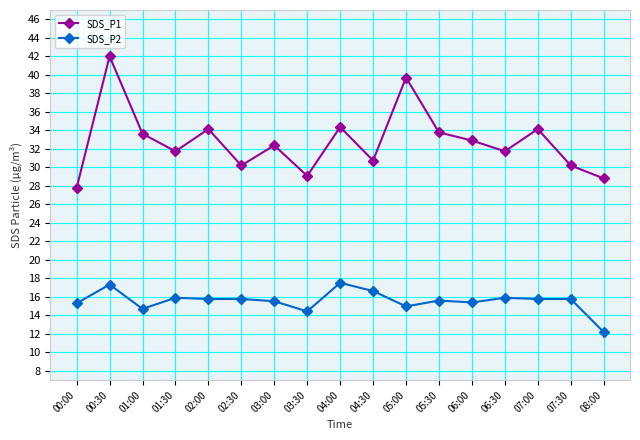

What is the value of the SDS_P1 point at the 9th from the left?

34.4